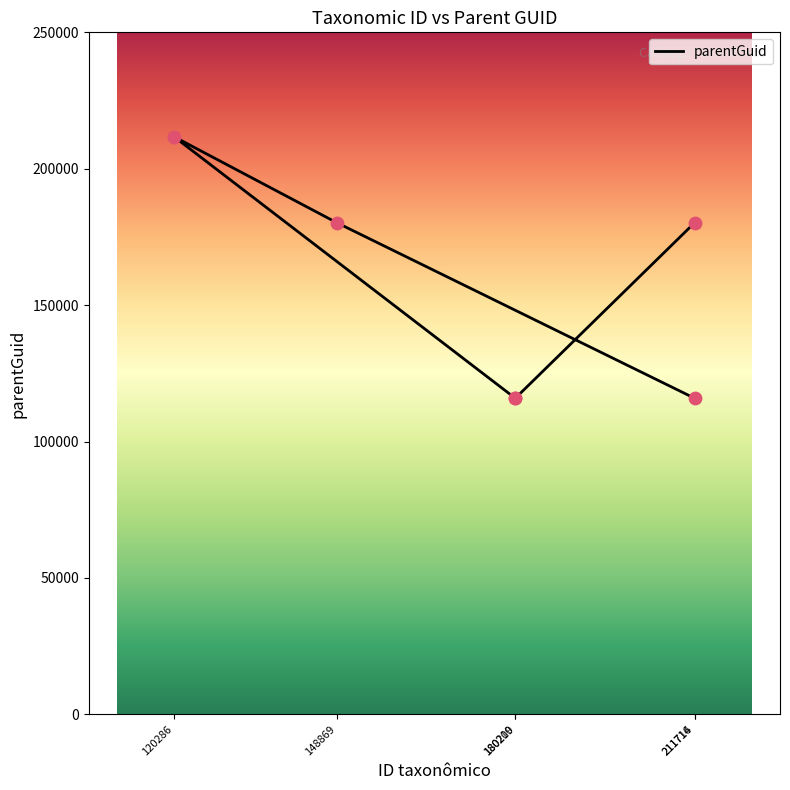

What is the ratio of the value at 211716 to the value at 120286?

0.9